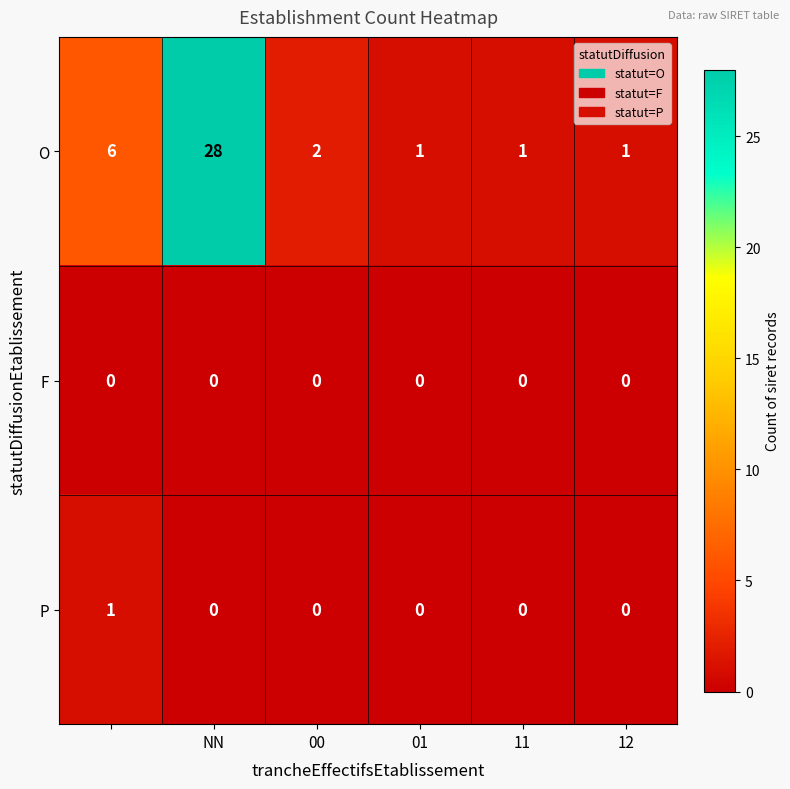

Which series has the widest spread of values?

O